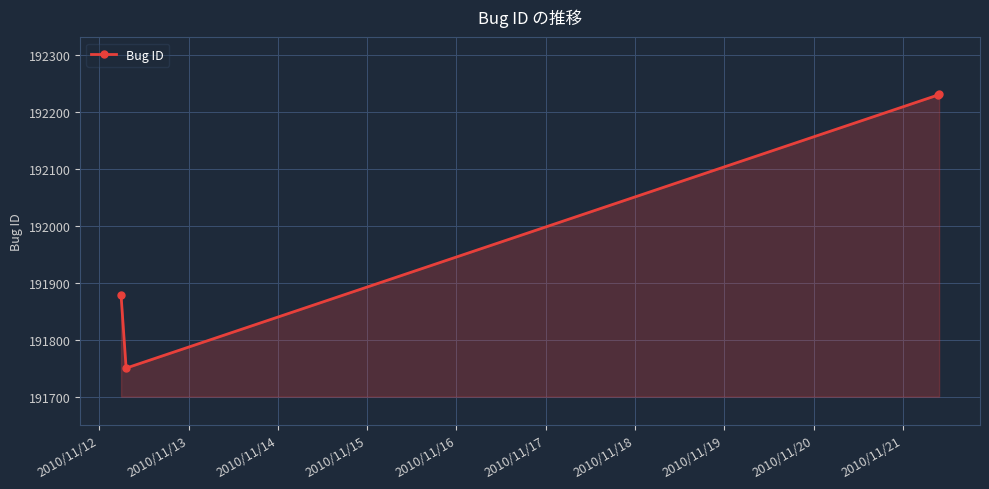

What is the value of the 1st point from the left?

191879